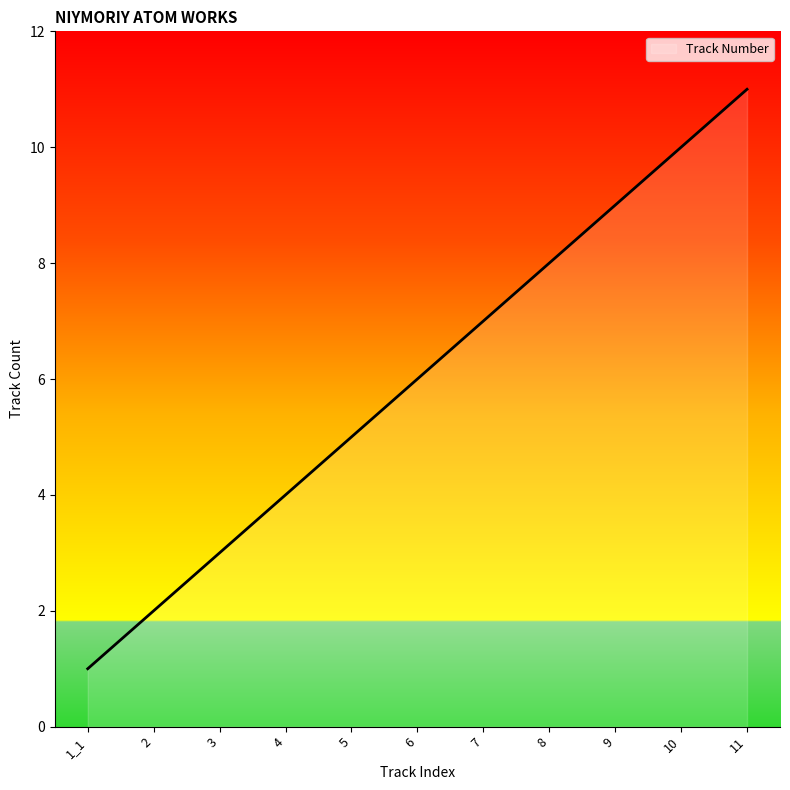

Is it true that the value at 7 is 10?

False